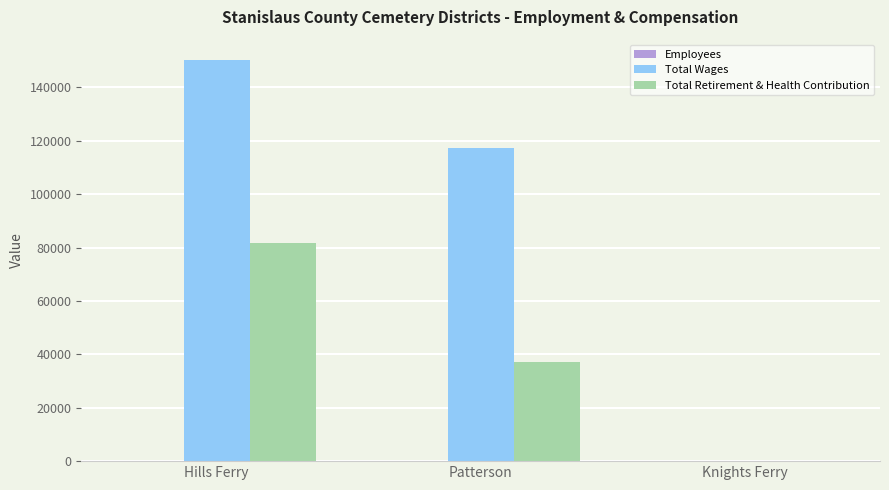

At which category is the sum across all series the highest?

Hills Ferry